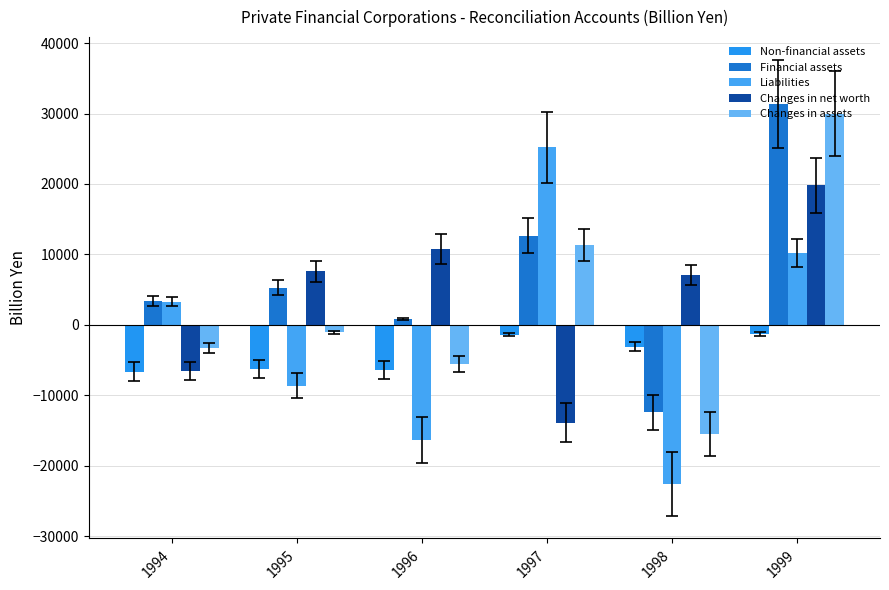

What is the difference between the maximum and minimum values in the Liabilities series?

47803.2